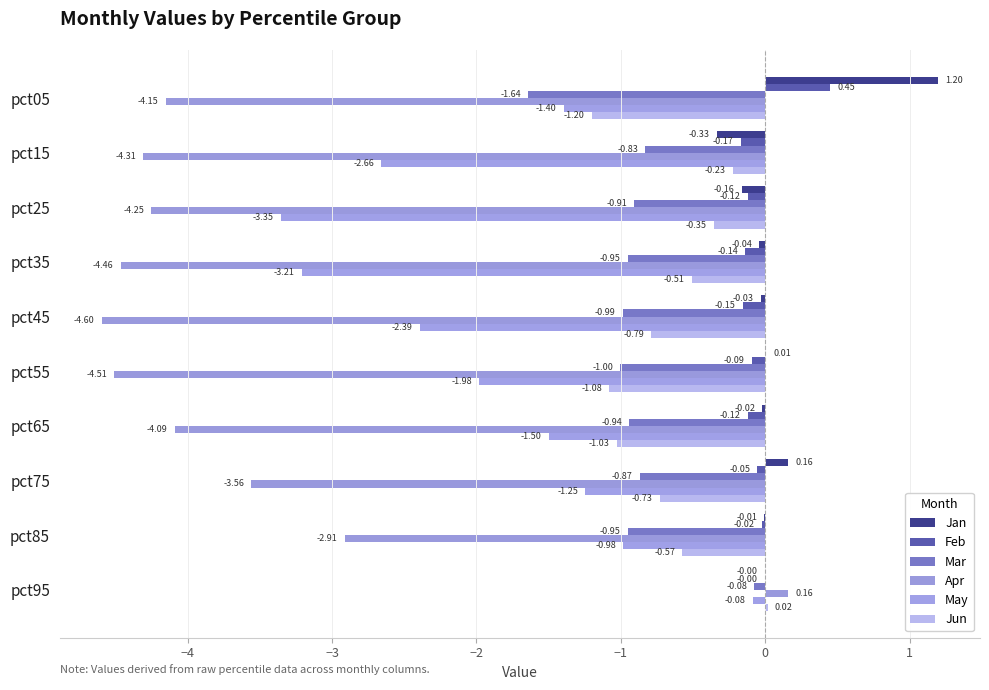

How many values in the Jan series exceed 0?

3